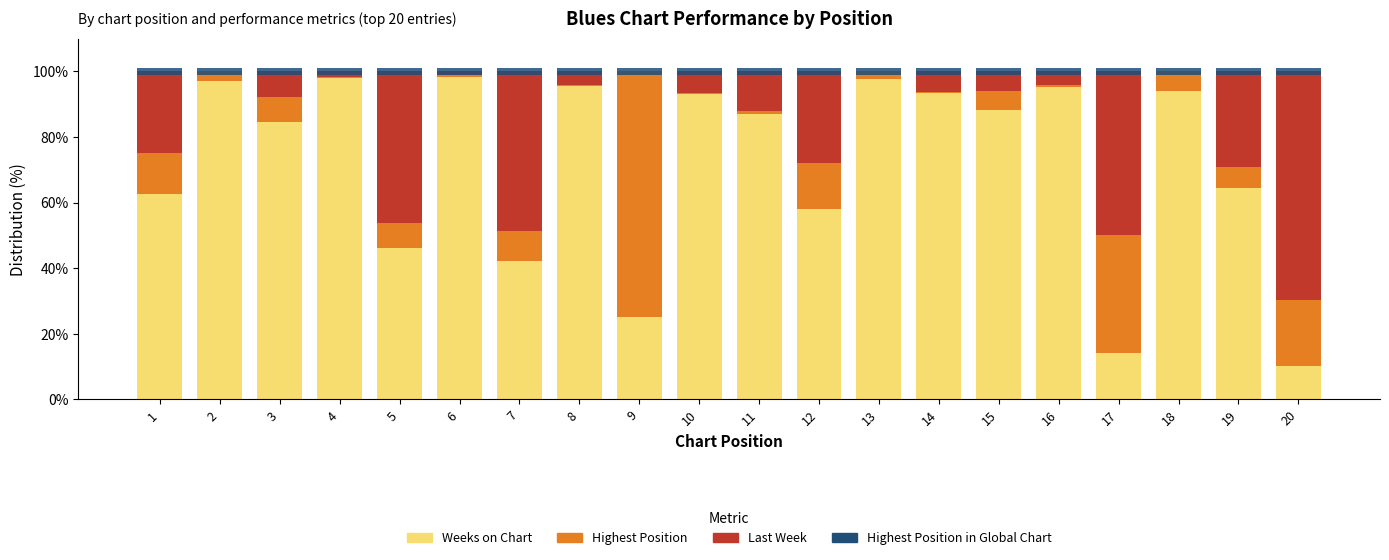

At which label is Highest Position in Global Chart closest to 2?

1